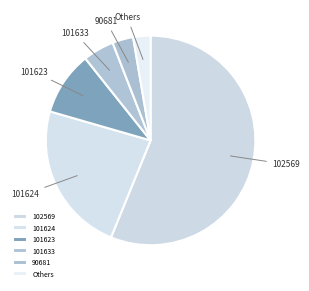

True or false: Others accounts for 3% of the total.

True